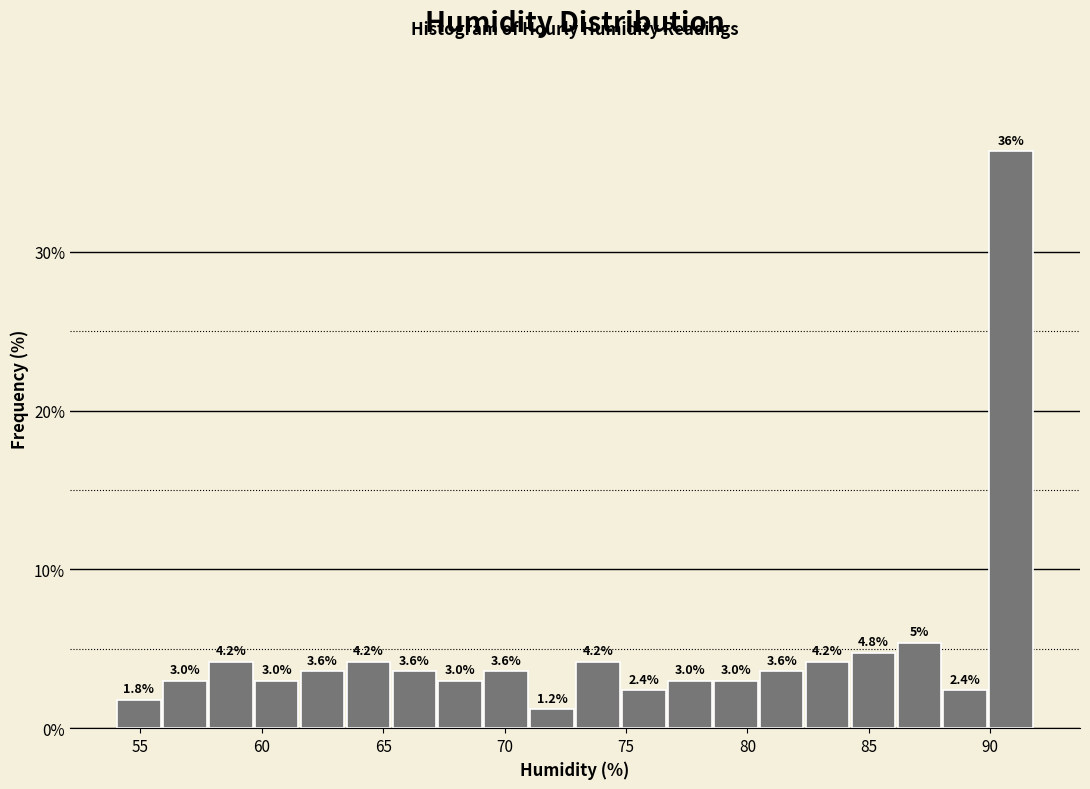

Read against the x-axis, roughly where is the centre of the tallest bar?

91.0